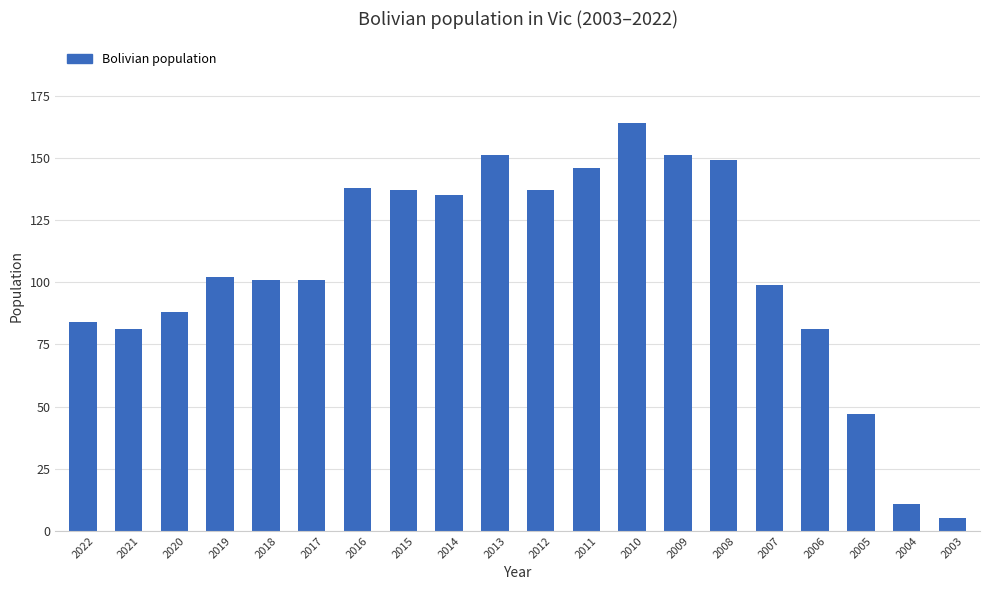

The chart shows a value of 151 at 2009. True or false?

True